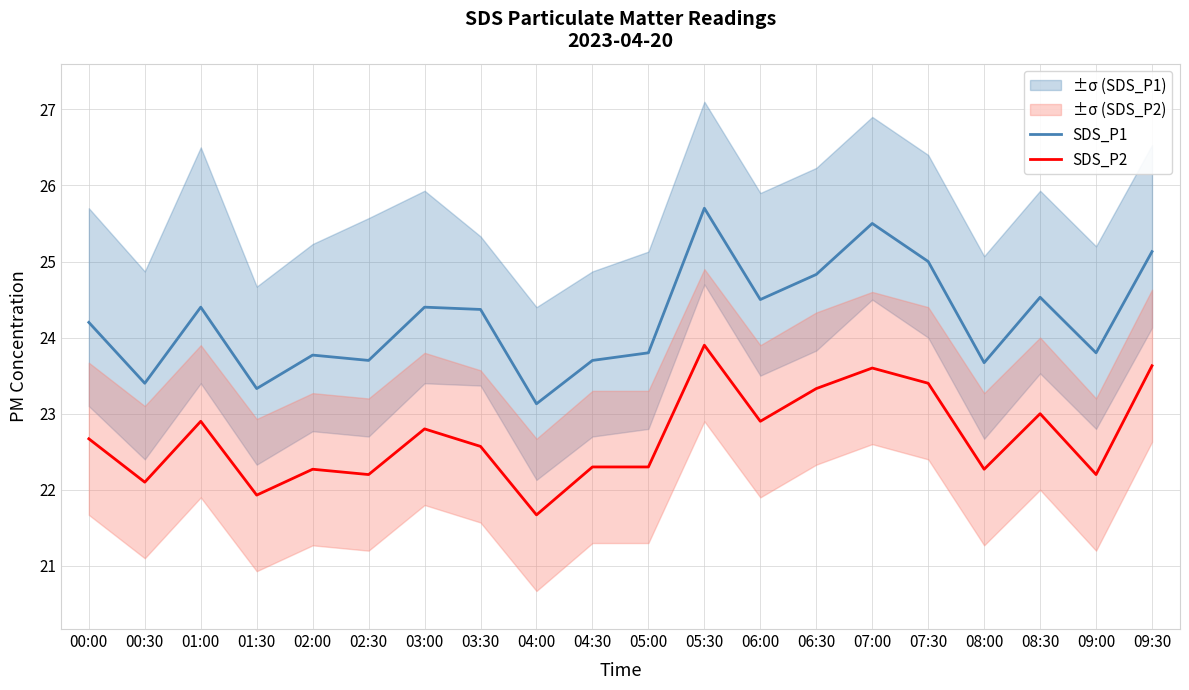

Which has a higher value, 00:30 or 07:00?

07:00